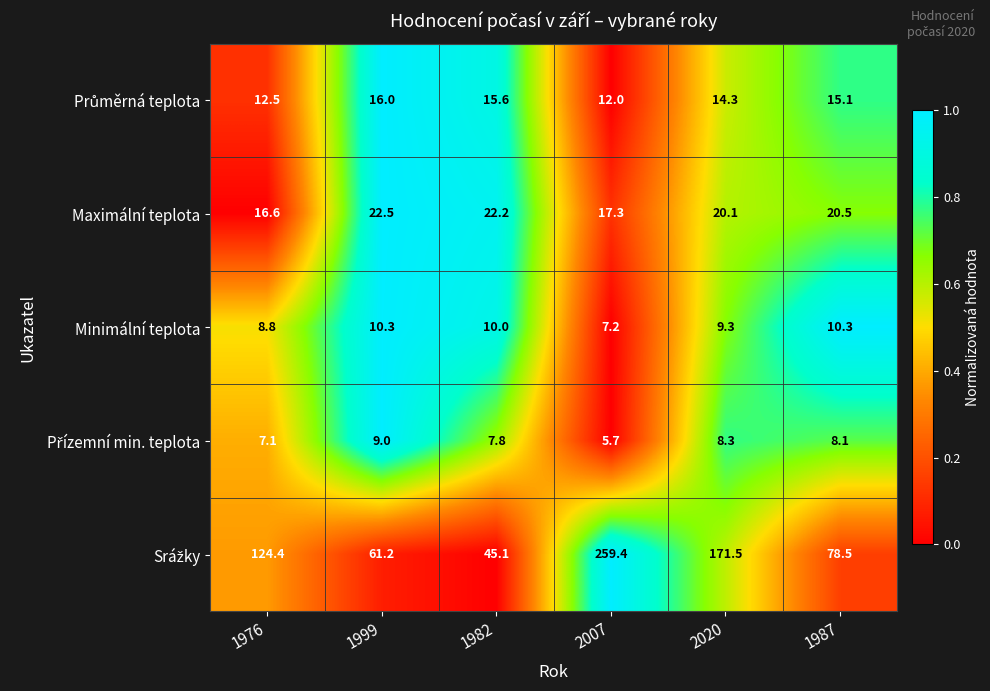

At which category is the sum across all series the highest?

2007